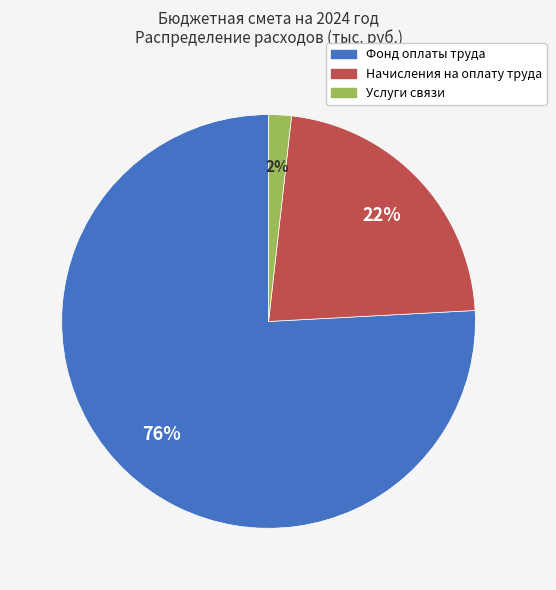

Count the number of slices in the pie.

3